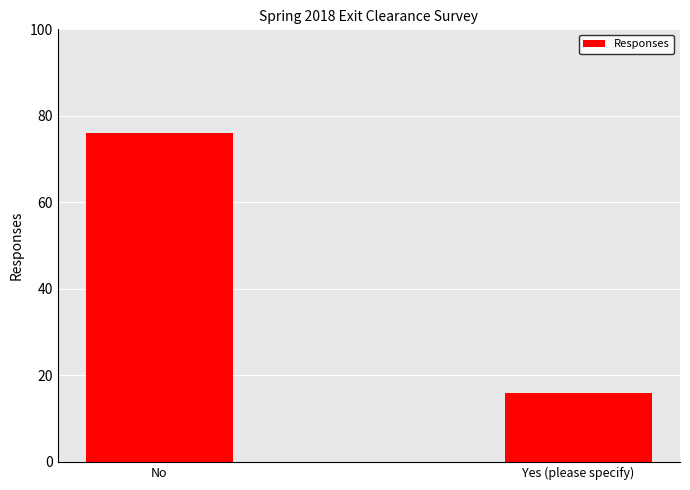

What is the value of the 1st bar from the left?

76